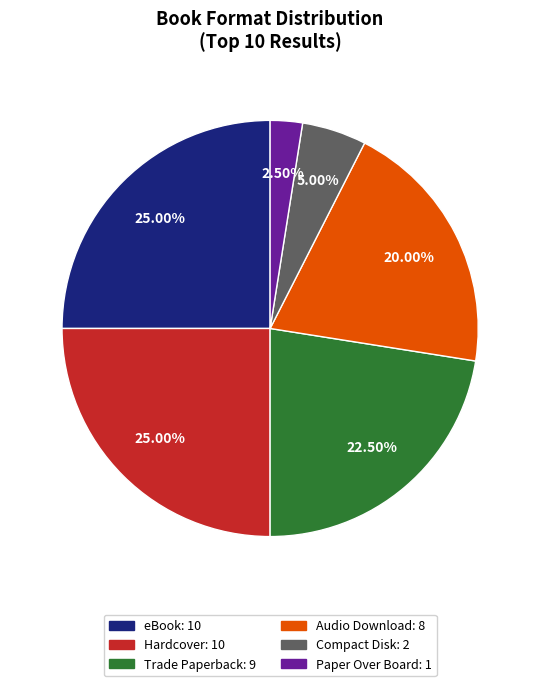

How many slices are in this pie chart?

6